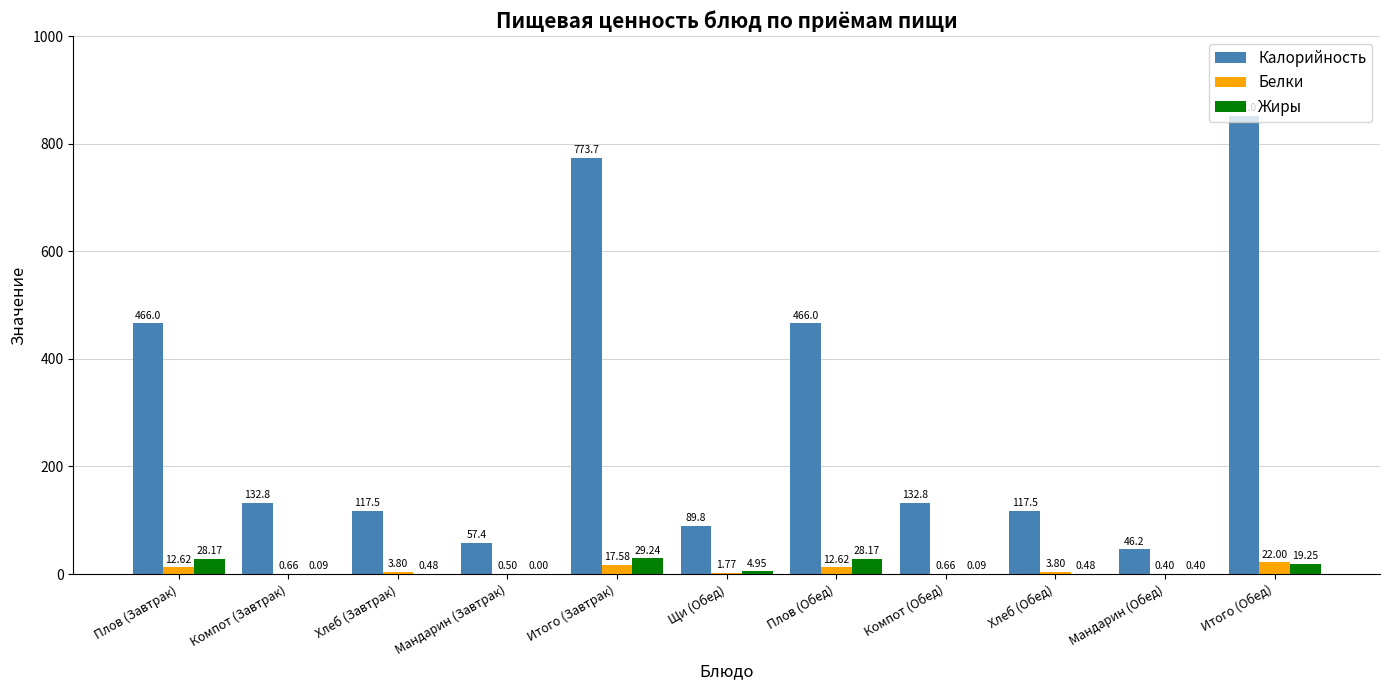

Are the bars horizontal?

No